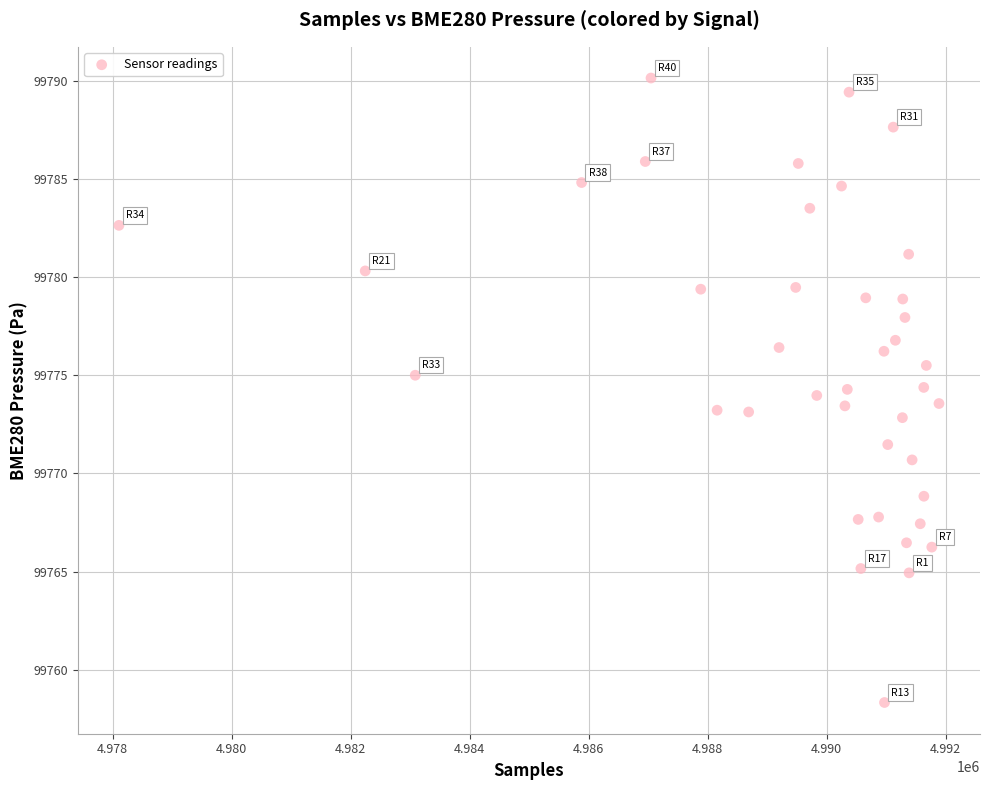

What is the range of Y values (max minus min)?

31.8